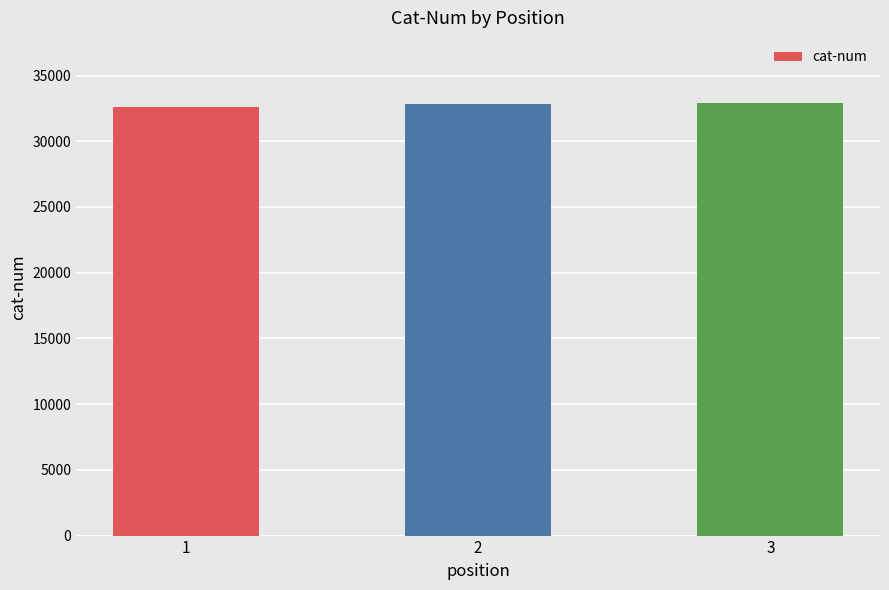

What is the value of the 2nd bar from the left?

32861